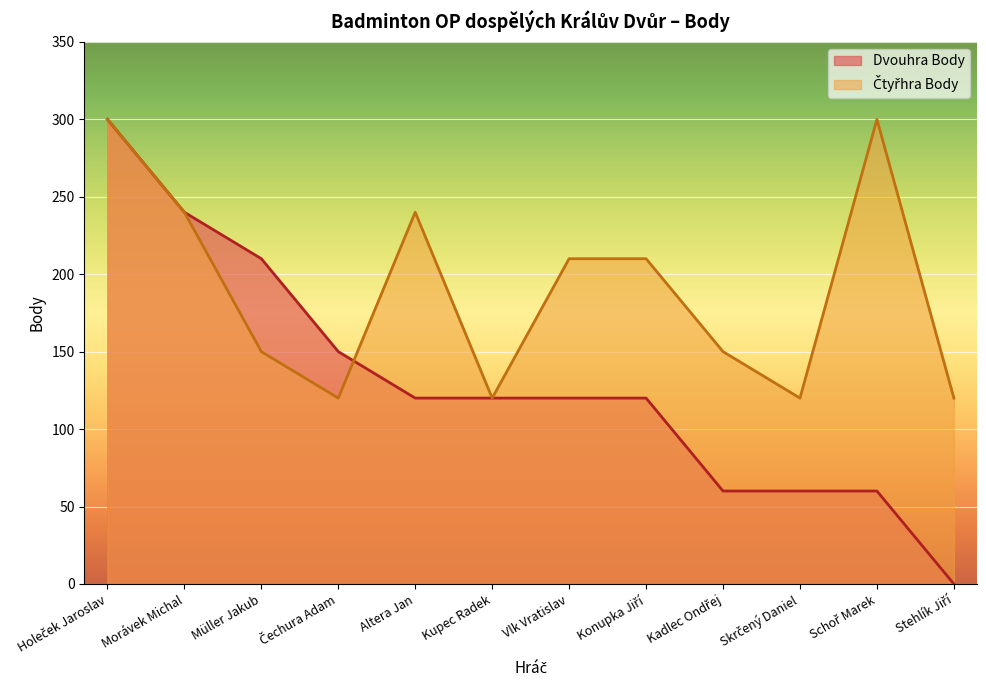

What is the label of the 3rd point from the left?

Müller Jakub